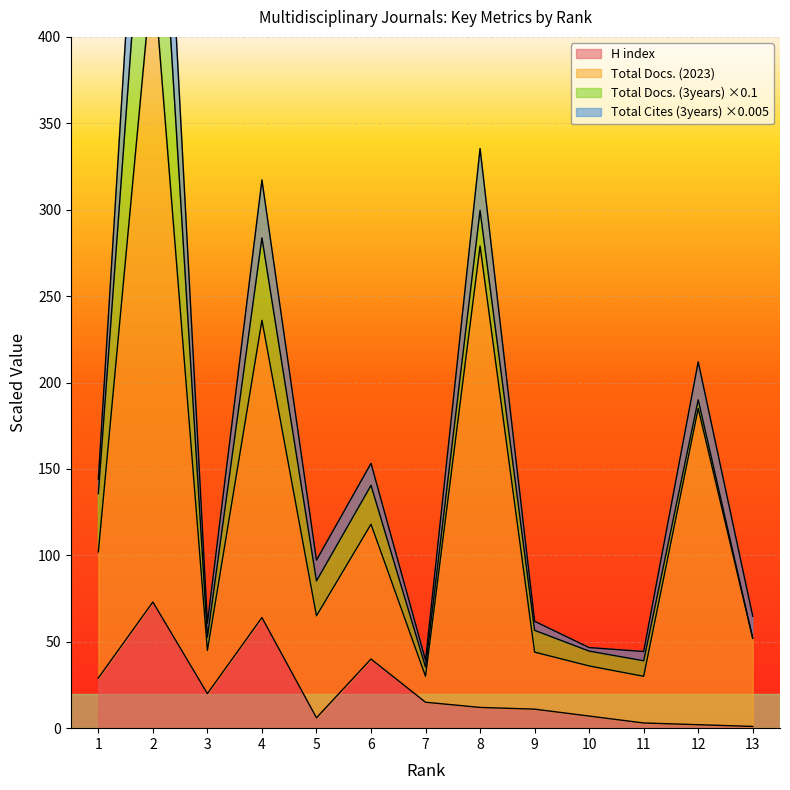

The Total Cites (3years) series shows 82.3 at 10. True or false?

False